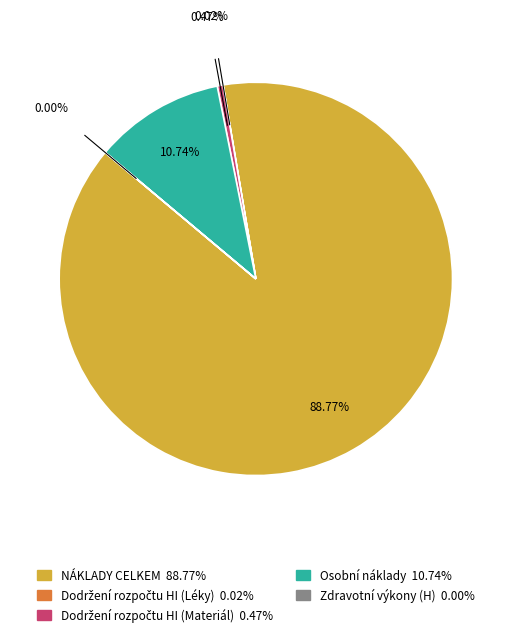

Between Dodržení rozpočtu HI (Materiál) and Dodržení rozpočtu HI (Léky), which is larger?

Dodržení rozpočtu HI (Materiál)